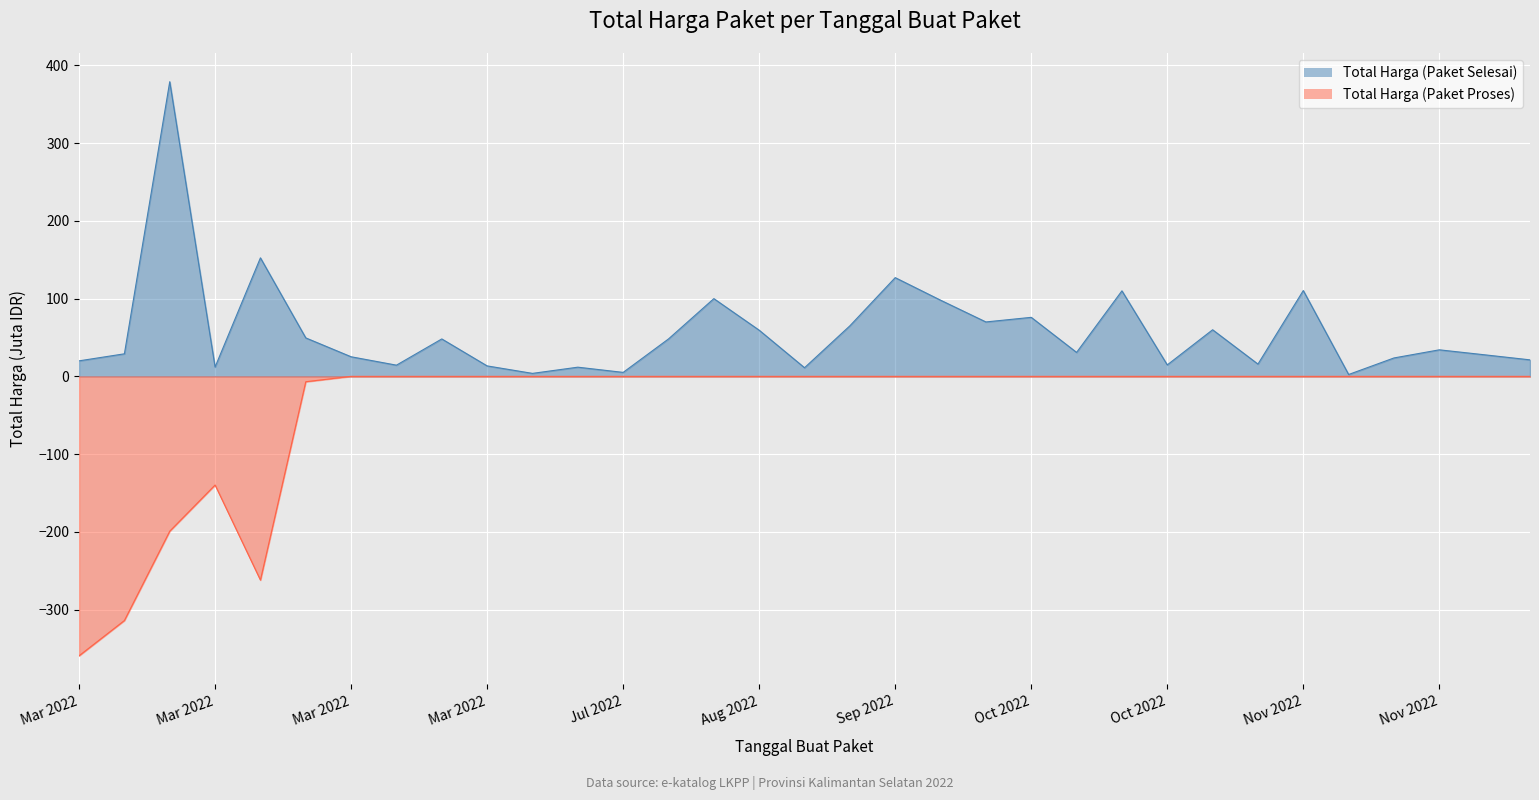

What is the average value of the Total Harga (Paket Selesai) series?

56.6